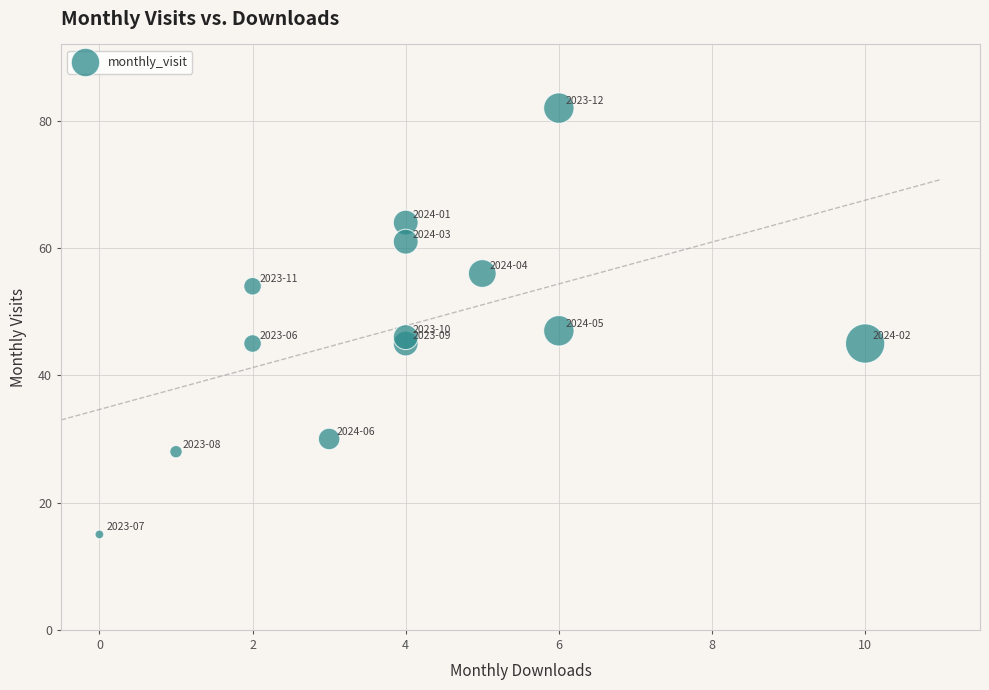

What Y value in the scatter plot is closest to 48?

47